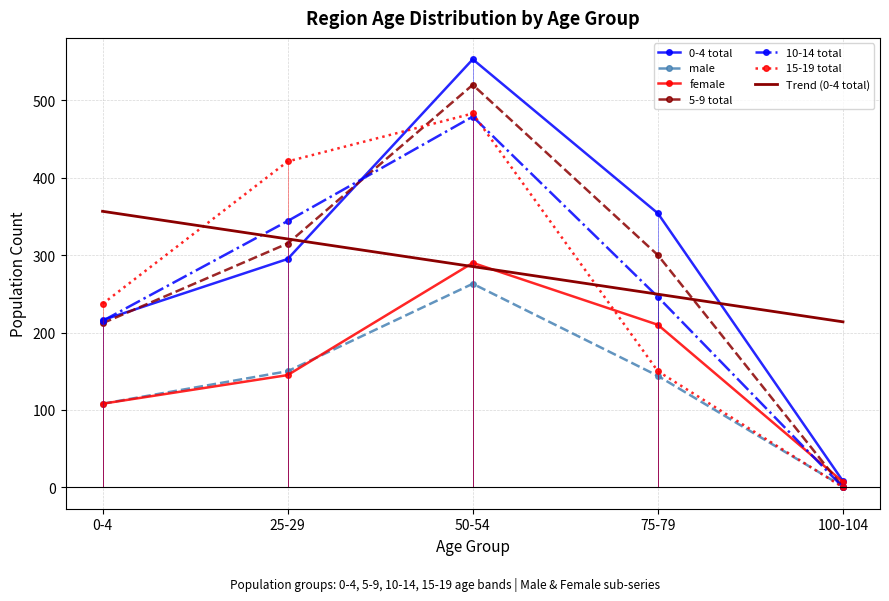

Reading right to left, what are all the values shown in this chart?

0-4 total: 8	354	553	295	216
male: 1	144	263	150	108
female: 7	210	290	145	108
5-9 total: 0	300	520	315	212
10-14 total: 0	246	479	344	215
15-19 total: 0	150	483	421	237